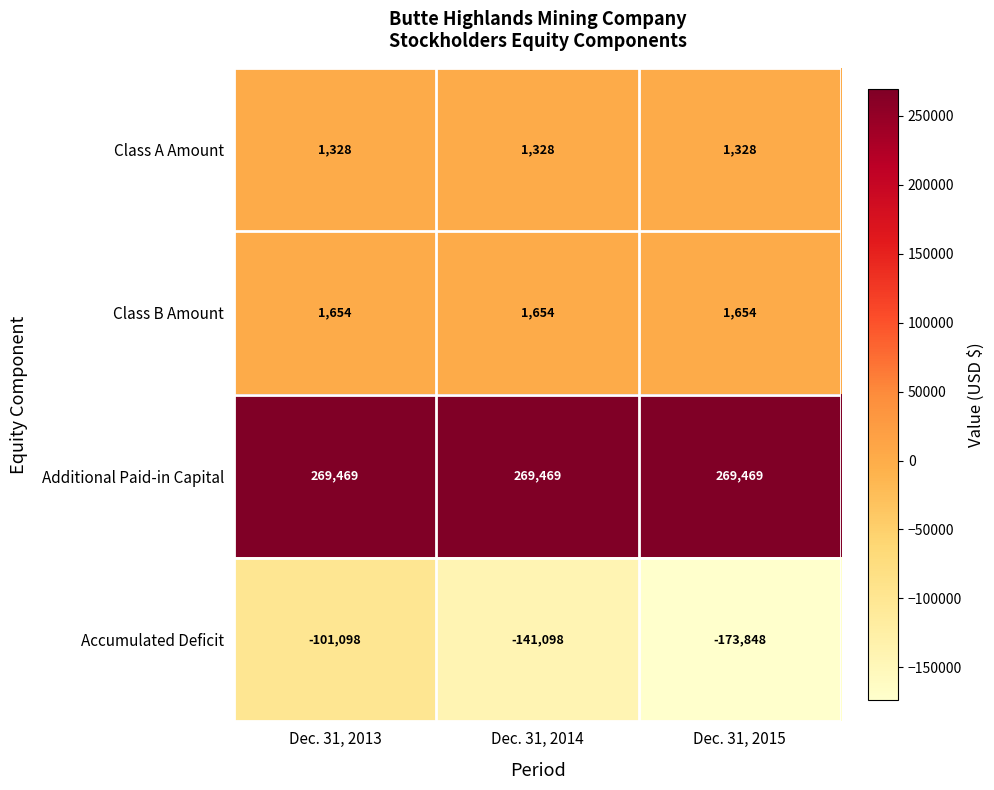

Reading left to right, transcribe all the data shown in this chart.

Class A Amount: Dec. 31, 2013=1328	Dec. 31, 2014=1328	Dec. 31, 2015=1328
Class B Amount: Dec. 31, 2013=1654	Dec. 31, 2014=1654	Dec. 31, 2015=1654
Additional Paid-in Capital: Dec. 31, 2013=269469	Dec. 31, 2014=269469	Dec. 31, 2015=269469
Accumulated Deficit: Dec. 31, 2013=-101098	Dec. 31, 2014=-141098	Dec. 31, 2015=-173848